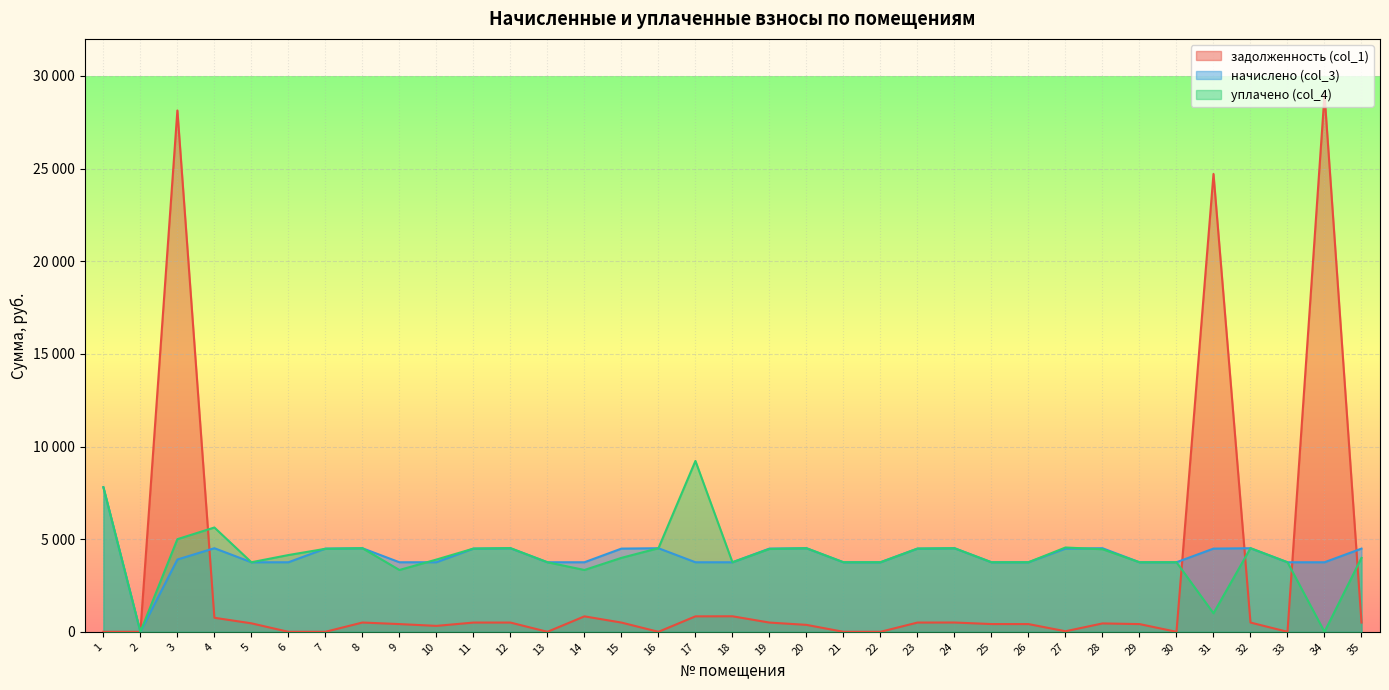

What is the sum of the начислено (col_3) values at 10 and 23?

8244.6